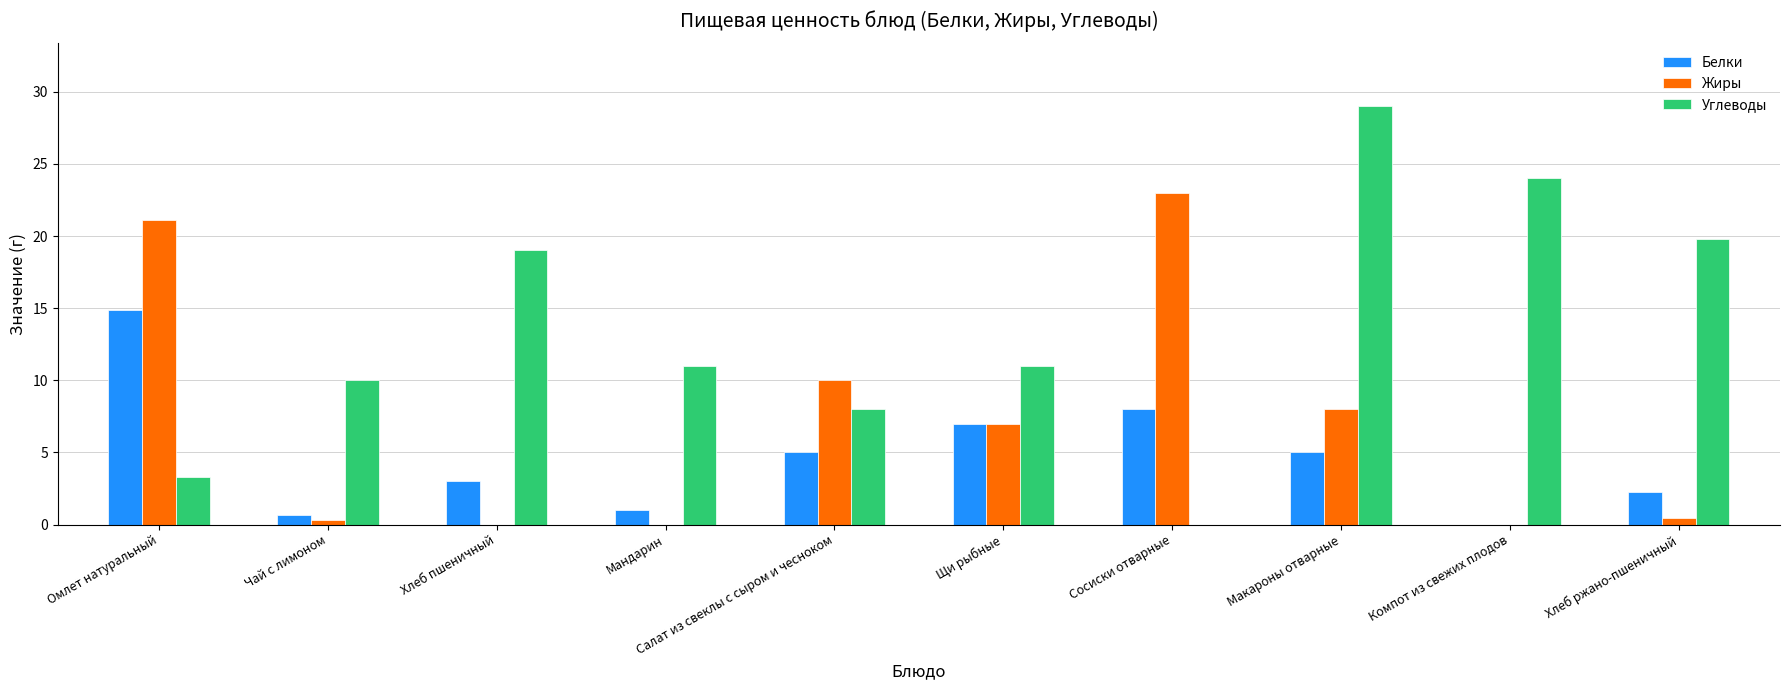

What is the difference between the Жиры values at Макароны отварные and Омлет натуральный?

13.1